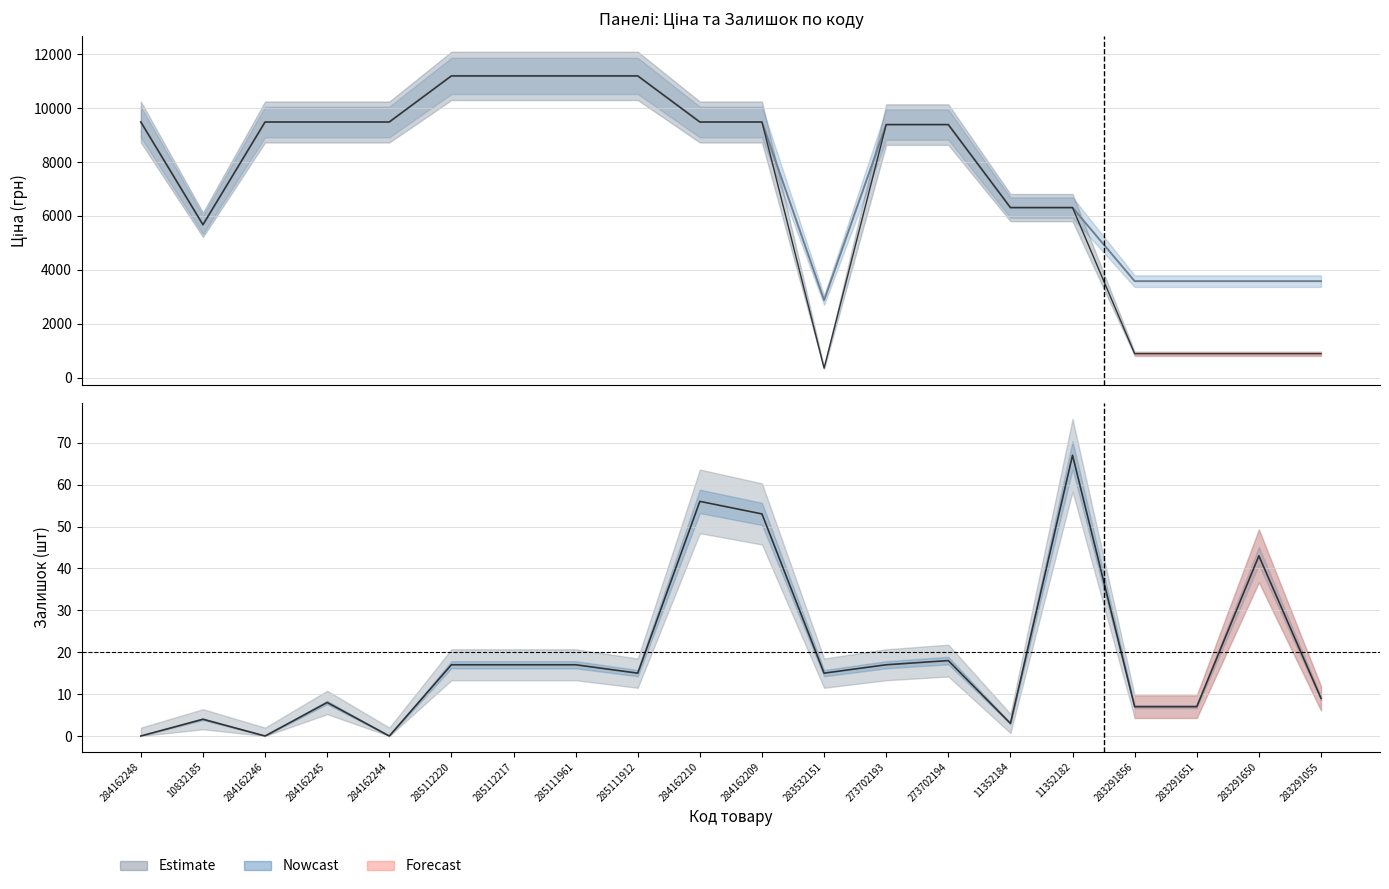

How many data points does each series have?

20